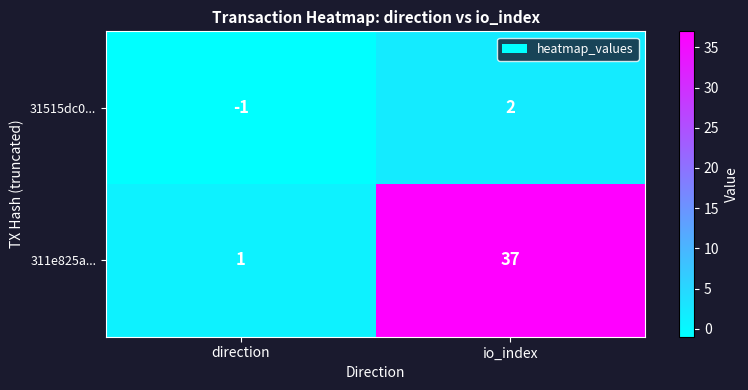

At which category does the chart reach its peak across all series?

io_index